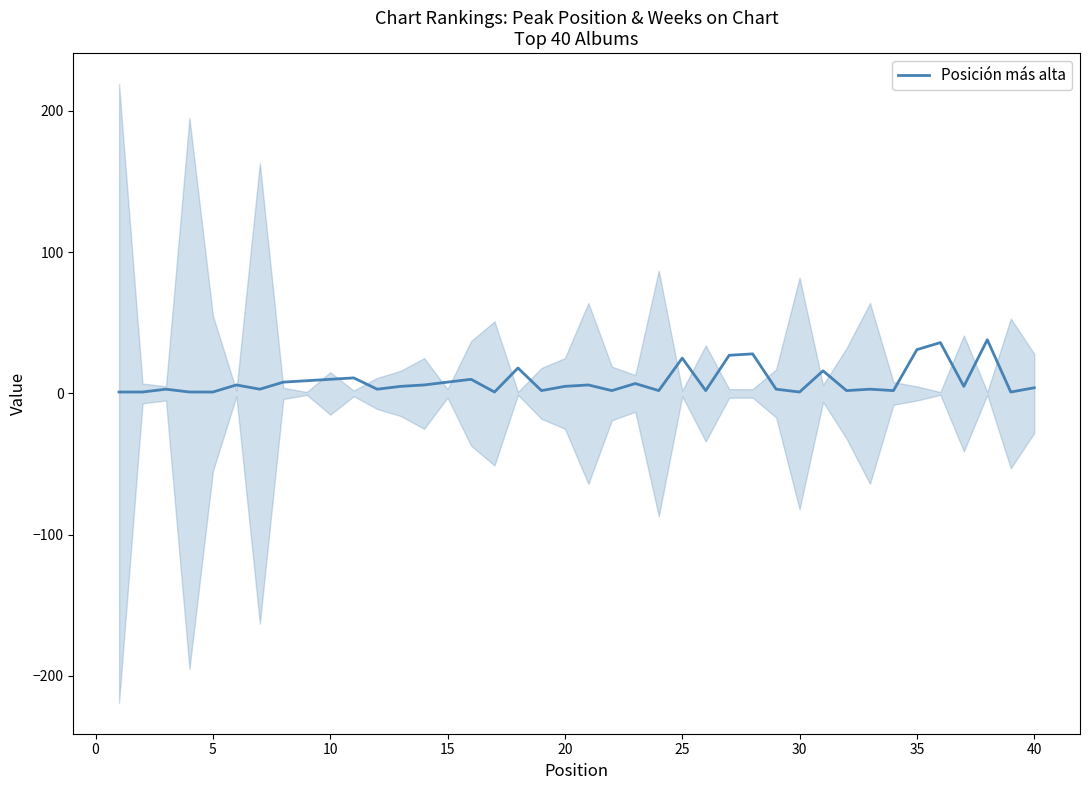

The Posición más alta series shows 55 at 35. True or false?

False